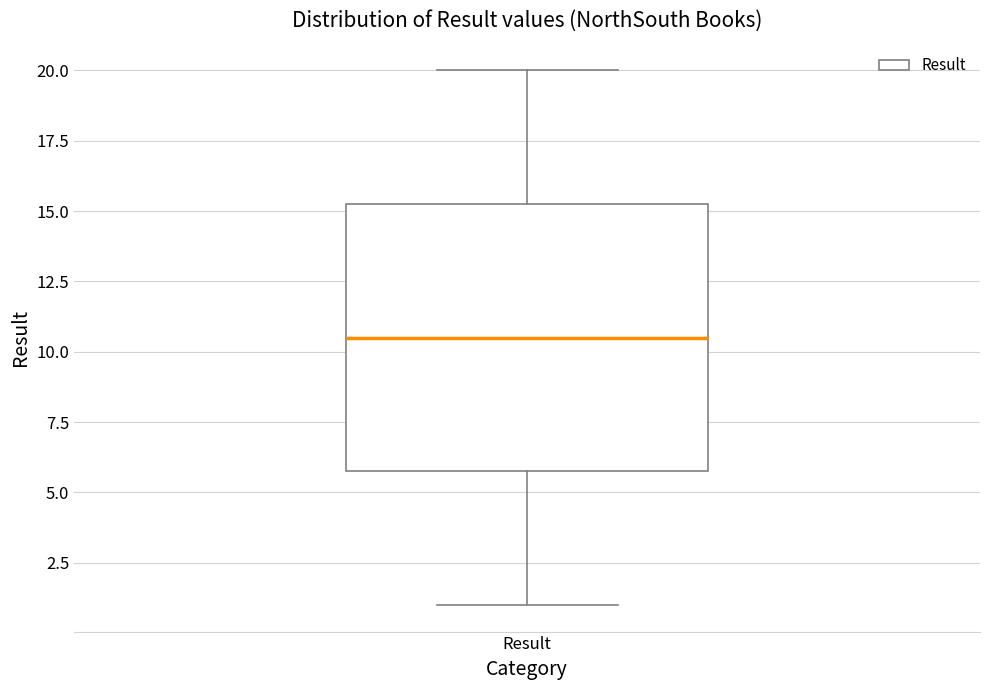

Read this box plot against the y-axis: the position of the median line, the range covered by the box, and the ends of both whiskers. The values are not printed on the chart, so give them approximately, as read against the axis.

median 10.5, box 6.0 to 15.5, whiskers 1.0 to 20.0